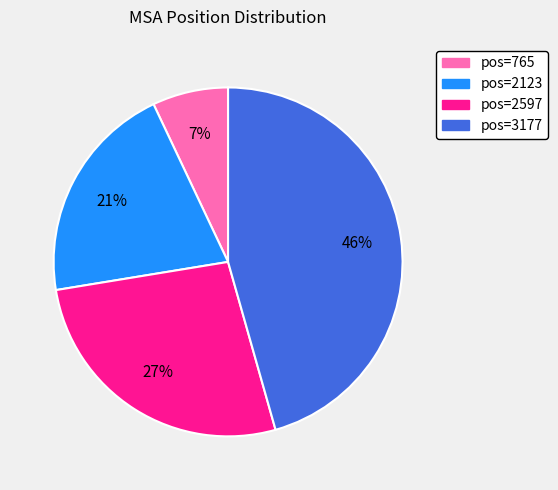

Is there any slice that represents more than half of the pie?

No